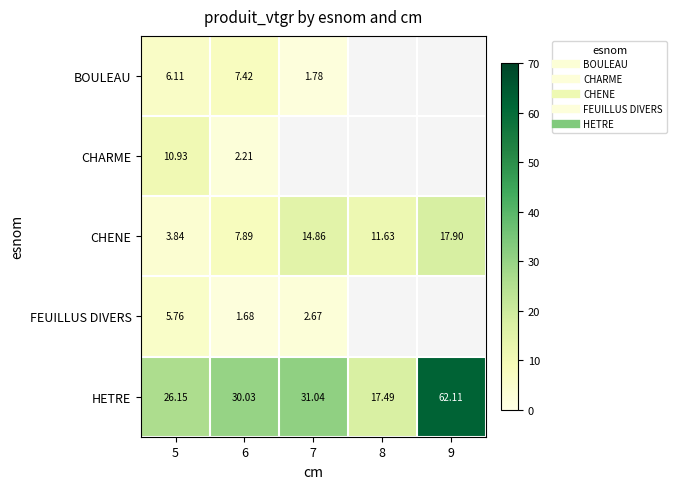

Rank the categories by HETRE value from highest to lowest.

9, 7, 6, 5, 8